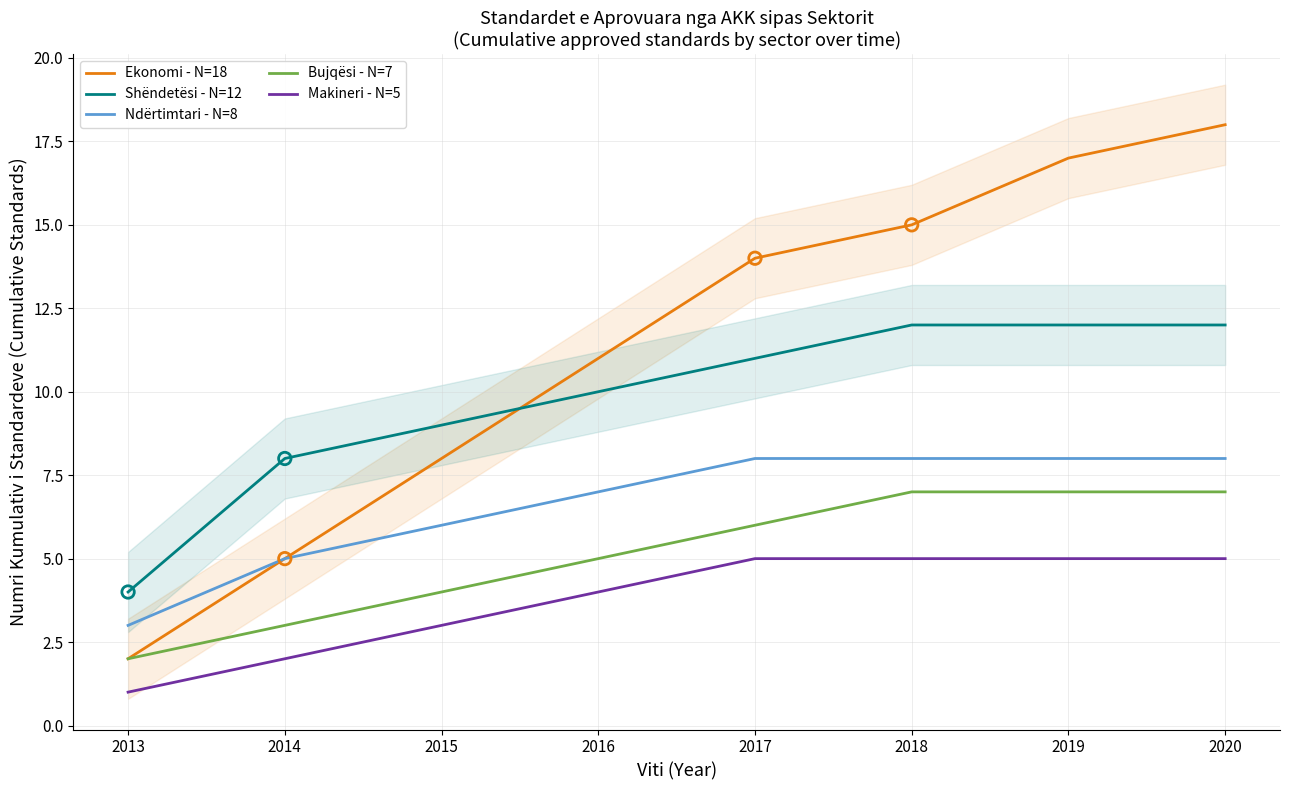

What are all the series names shown in the legend?

Ekonomi - N=18, Shëndetësi - N=12, Ndërtimtari - N=8, Bujqësi - N=7, Makineri - N=5